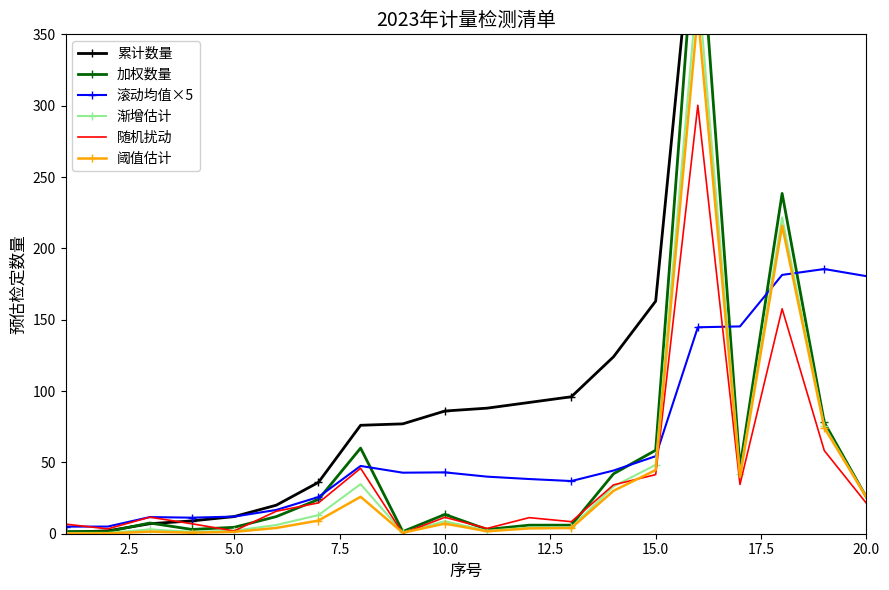

The 滚动均值×5 series shows 284.1 at 20.0. True or false?

False